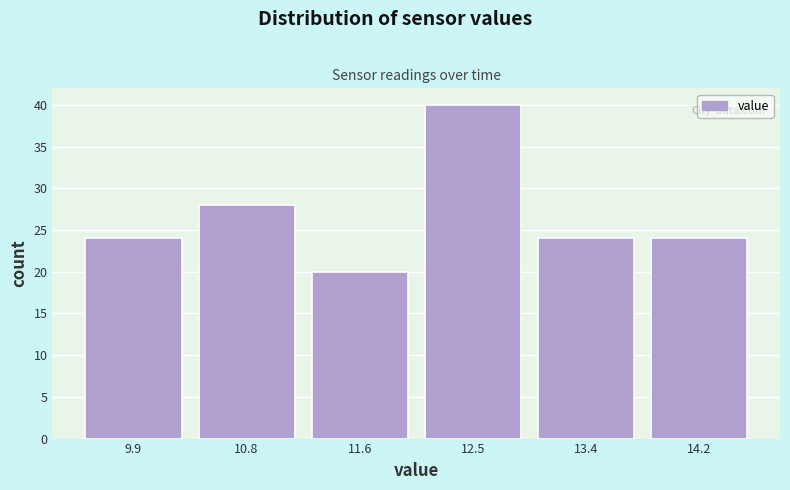

Reading left to right, transcribe this chart: for each bar, give the range it covers on the x-axis and its height. Neither the bar edges nor the heights are printed on the chart, so give them approximately, as read against the axes.

9.5 to 10.3: 24
10.3 to 11.2: 28
11.2 to 12.1: 20
12.1 to 12.9: 40
12.9 to 13.8: 24
13.8 to 14.7: 24